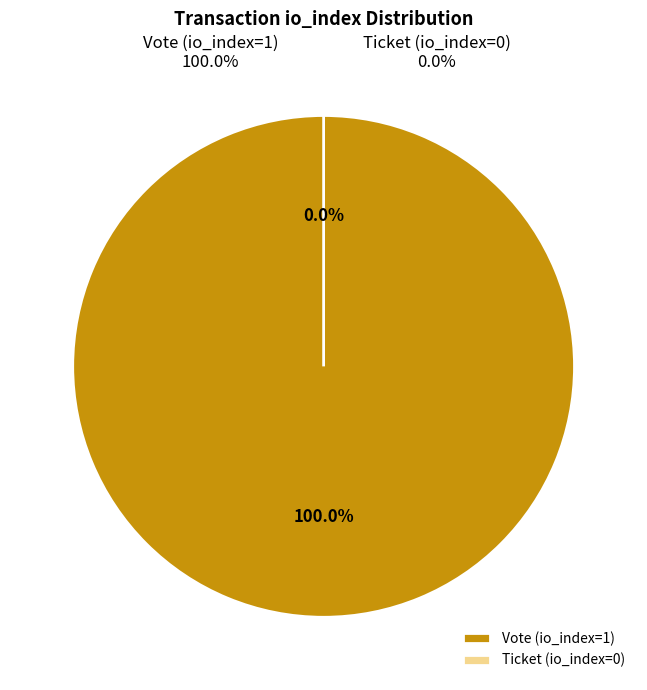

Which category has the smallest portion of the pie?

Ticket (io_index=0)